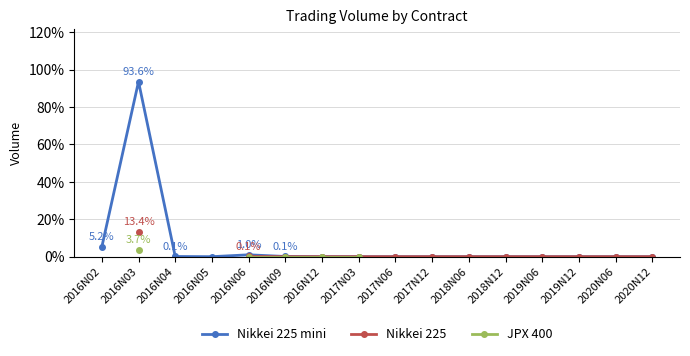

The value of JPX 400 at 2019N06 is nan. True or false?

False